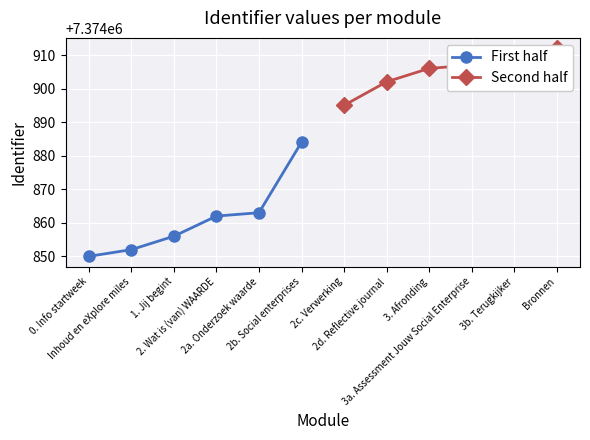

What is the value of the First half point at the 3rd from the left?

7374856